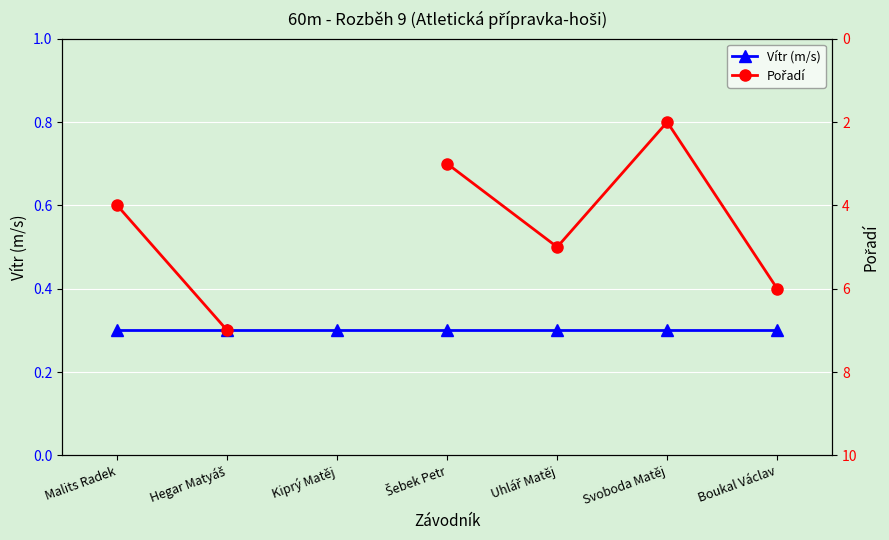

In Pořadí, how many points are lower than both neighbors (excluding endpoints)?

1